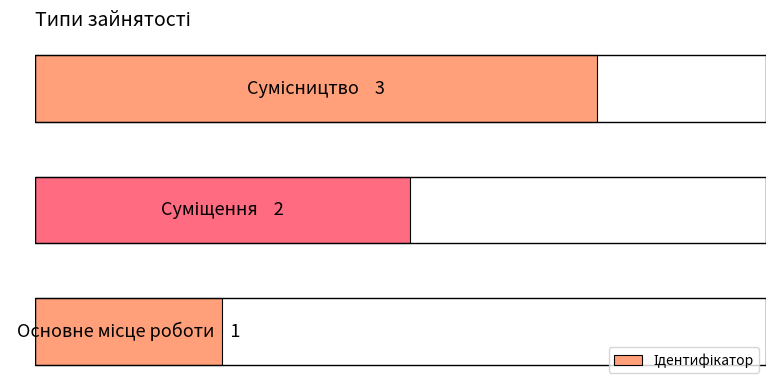

Are the bars horizontal?

Yes